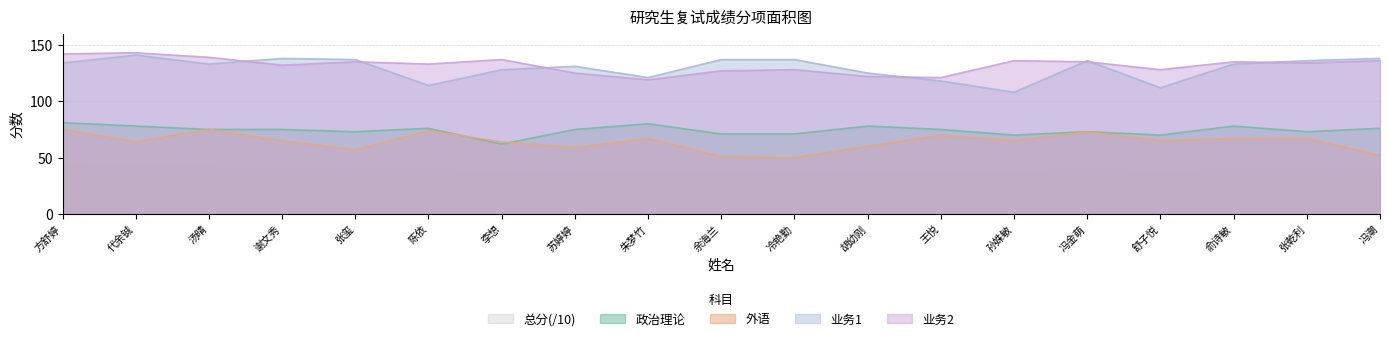

Which category has the highest value across all series?

代余铖